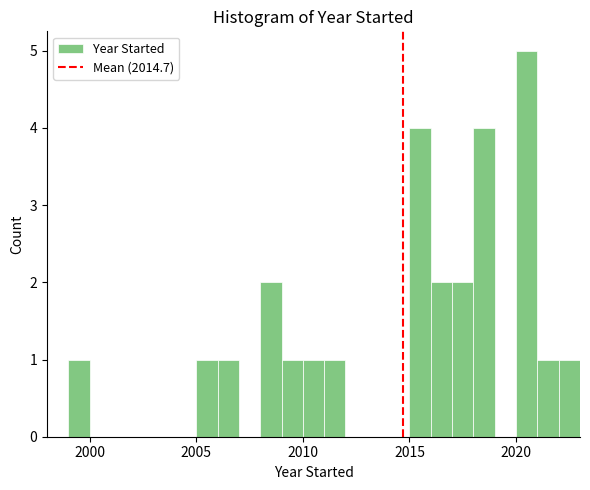

Read against the x-axis, roughly where is the centre of the tallest bar?

2020.5